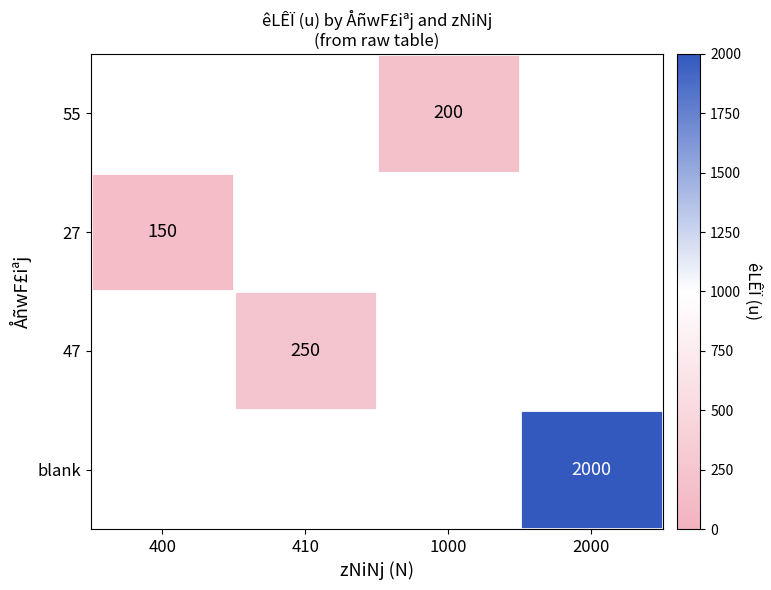

The value of 27 at 400 is 255.6. True or false?

False